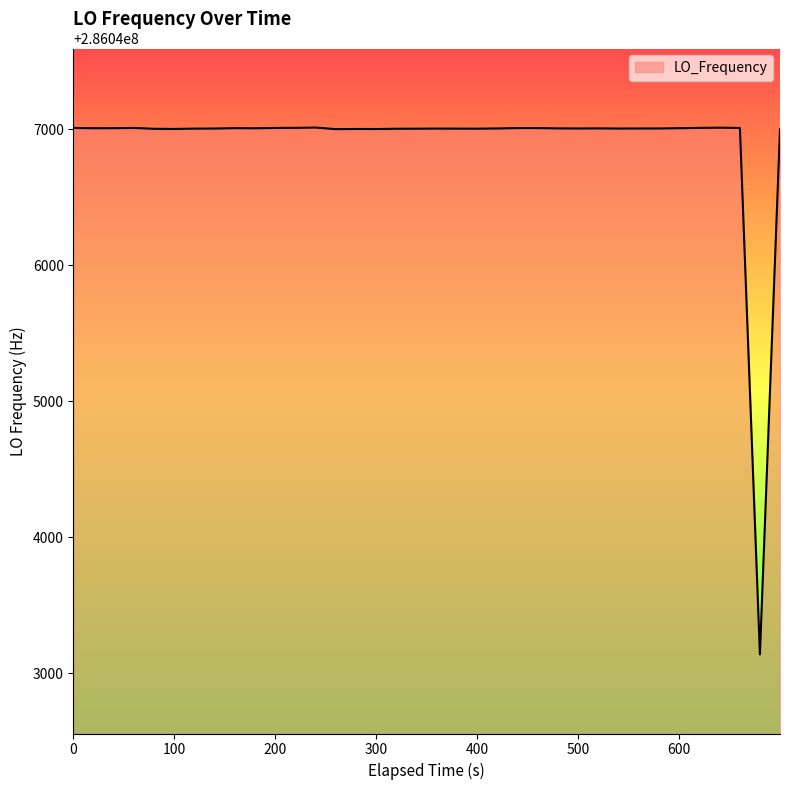

True or false: there are more than 1 points higher than both neighbors.

True